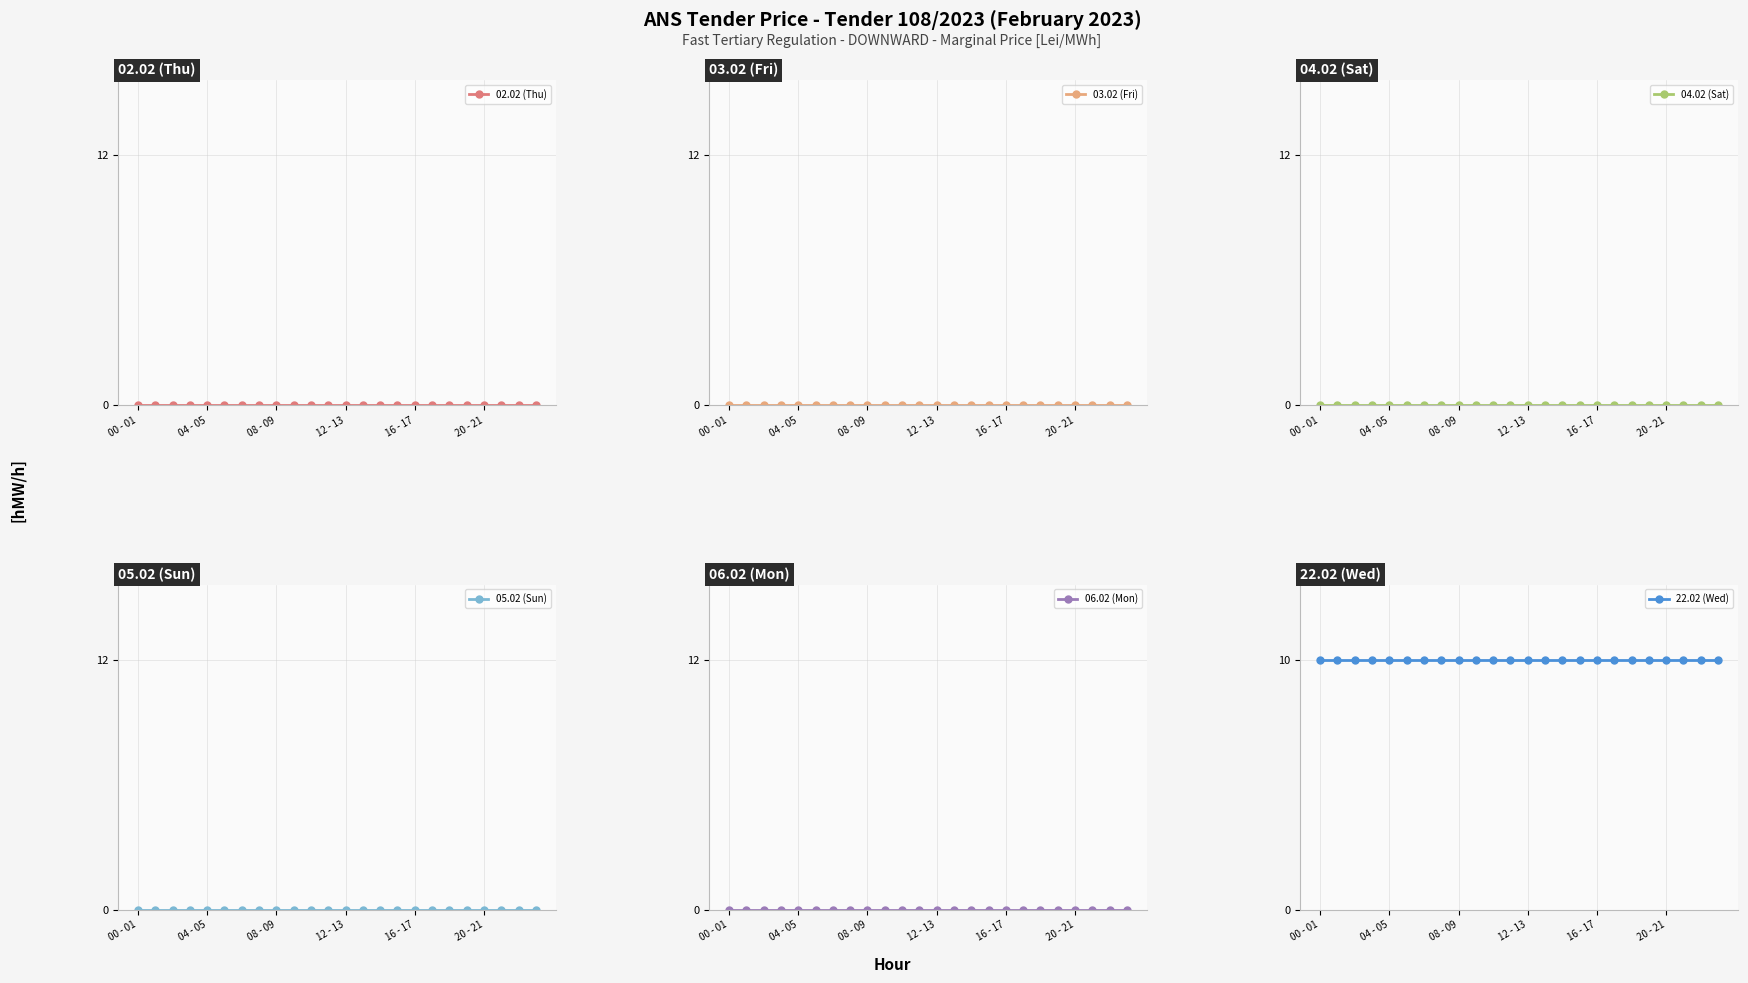

What is the label of the 10th point from the left?

9